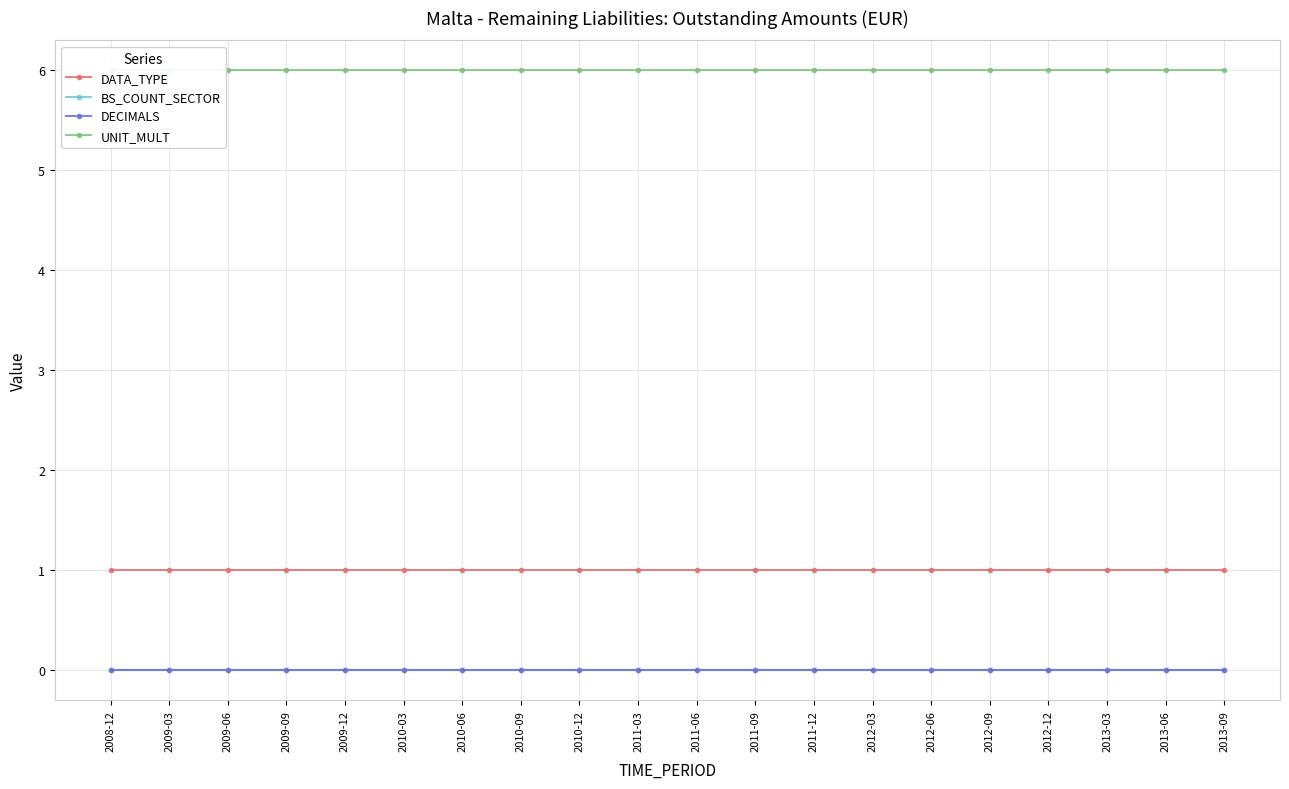

At how many categories does at least one series exceed 4?

20